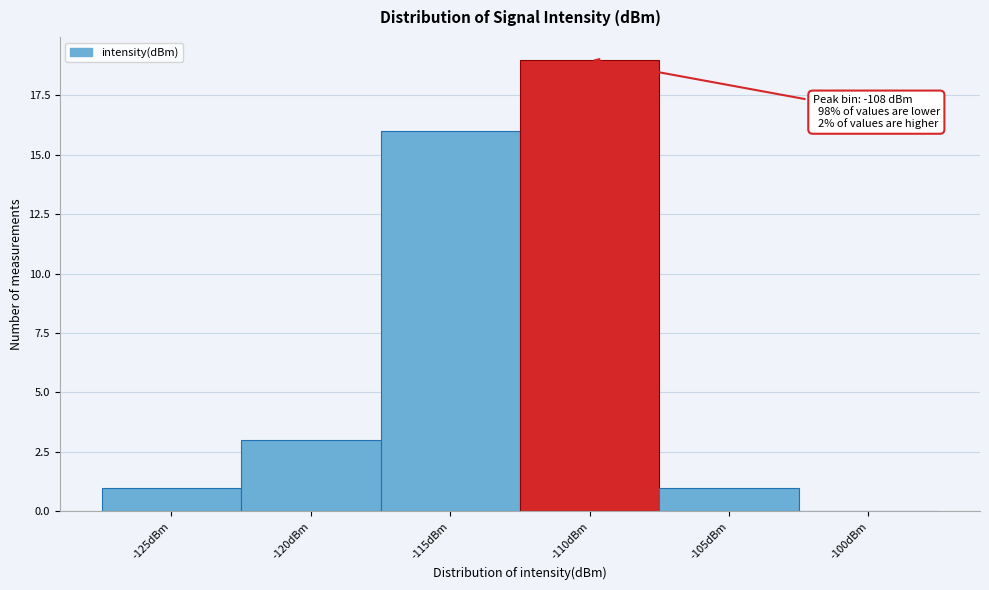

Reading right to left, list all the values displayed in this chart.

-100dBm=0	-105dBm=1	-110dBm=19	-115dBm=16	-120dBm=3	-125dBm=1